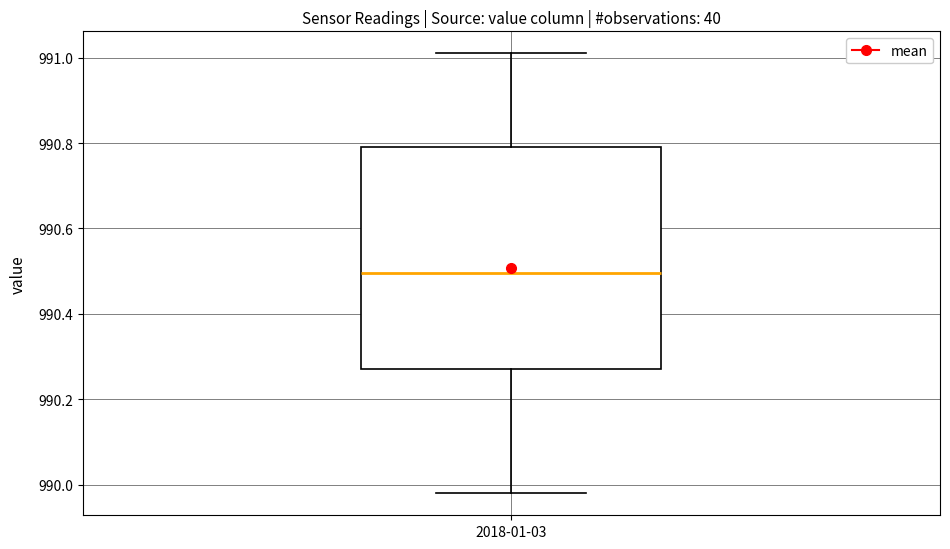

Transcribe this box plot: give where the median line is, the range the box spans, and where the two whiskers end, as read against the y-axis. The values are not printed on the chart, so give them approximately, as read against the axis.

median 990.50, box 990.28 to 990.80, whiskers 989.98 to 991.02